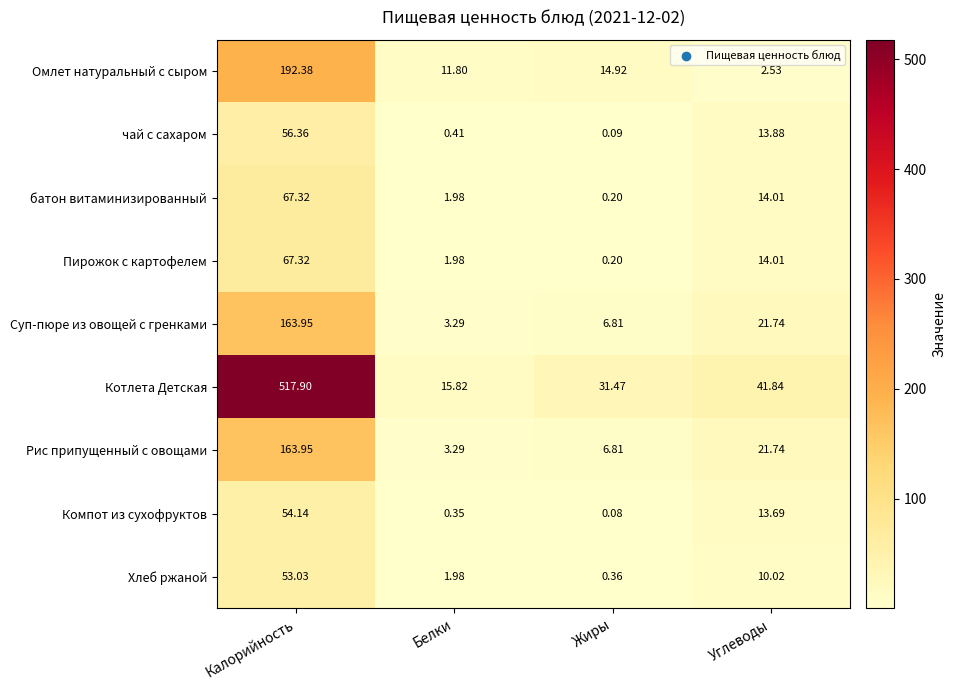

Rank the categories by Суп-пюре из овощей с гренками value from highest to lowest.

Калорийность, Углеводы, Жиры, Белки